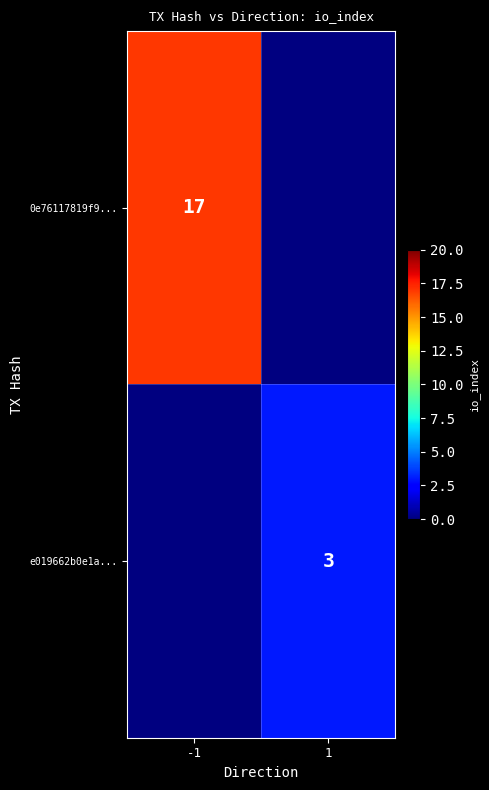

What is the maximum value shown in the chart?

17.0